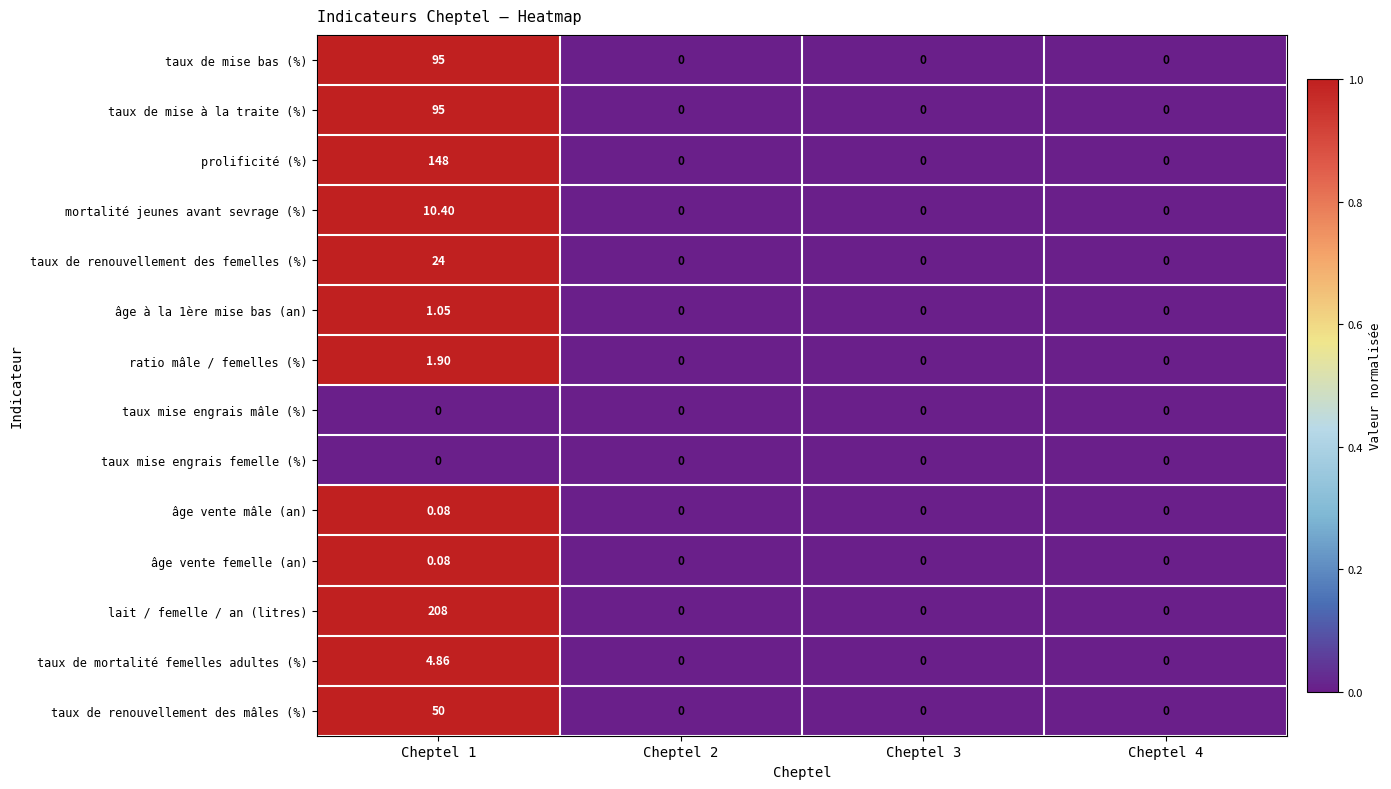

Which series has the largest range (max minus min)?

lait / femelle / an (litres)